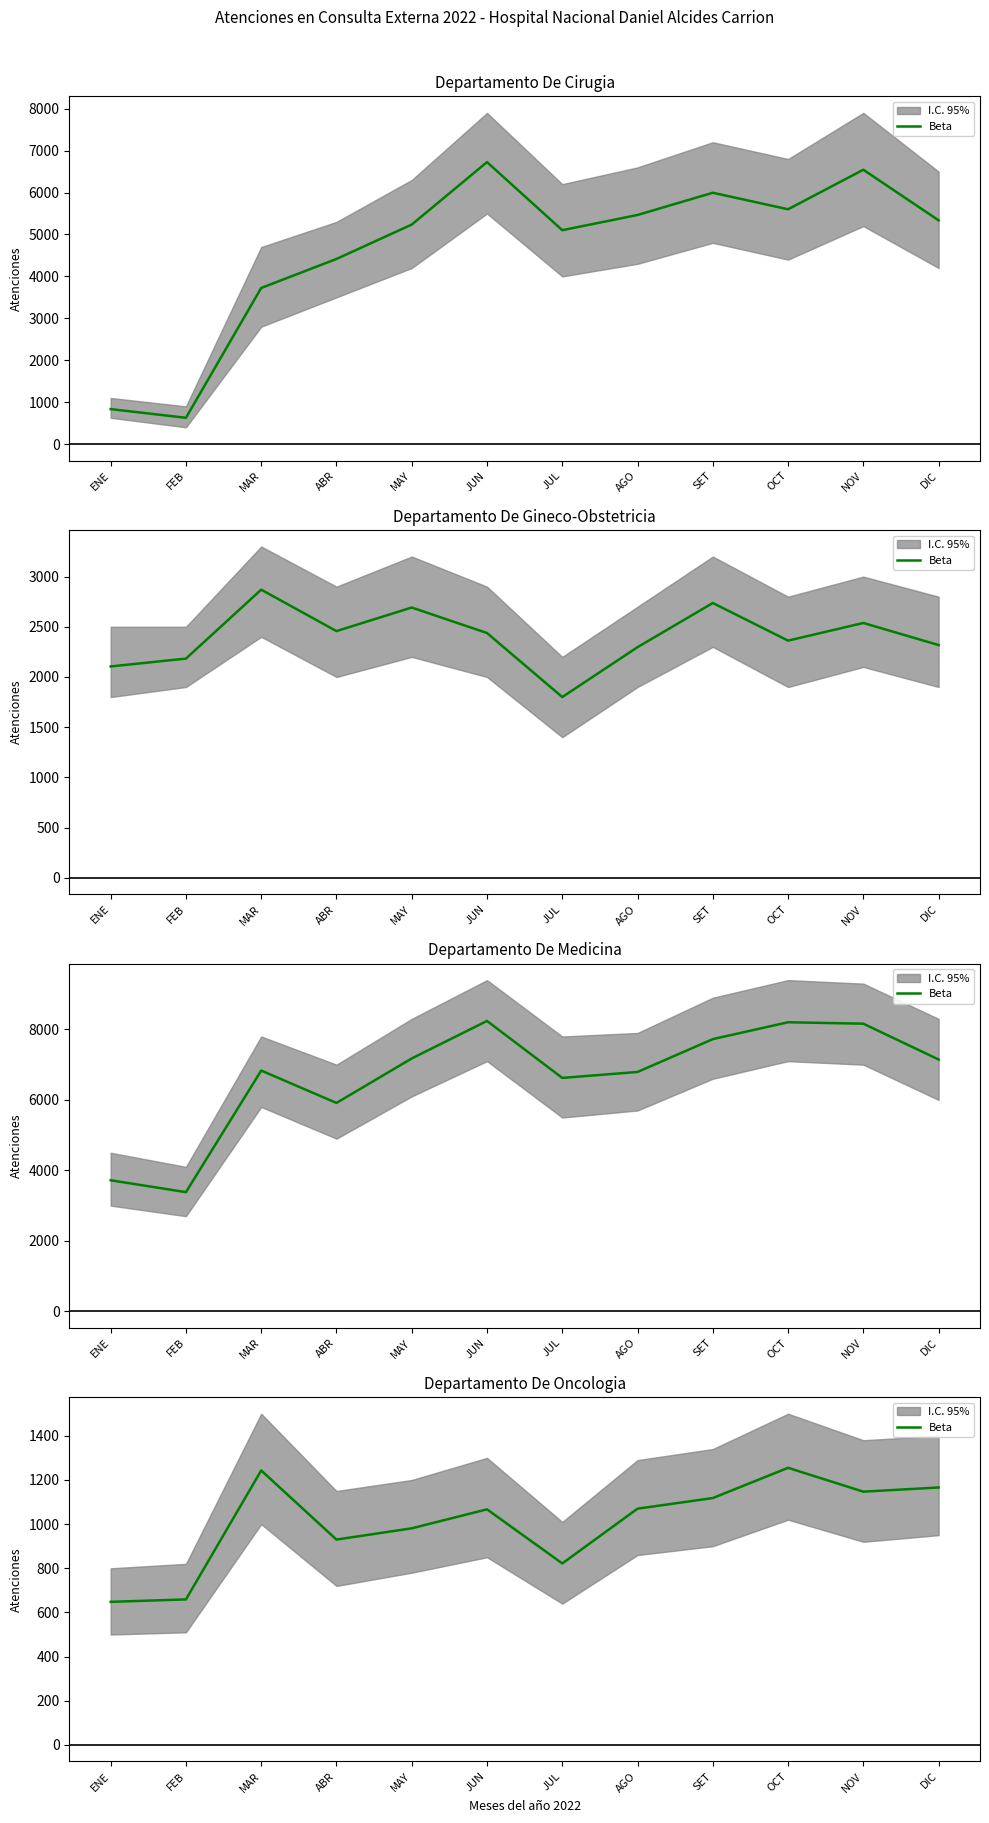

How many interior local valleys (lower than both neighbors) does the data have?

3